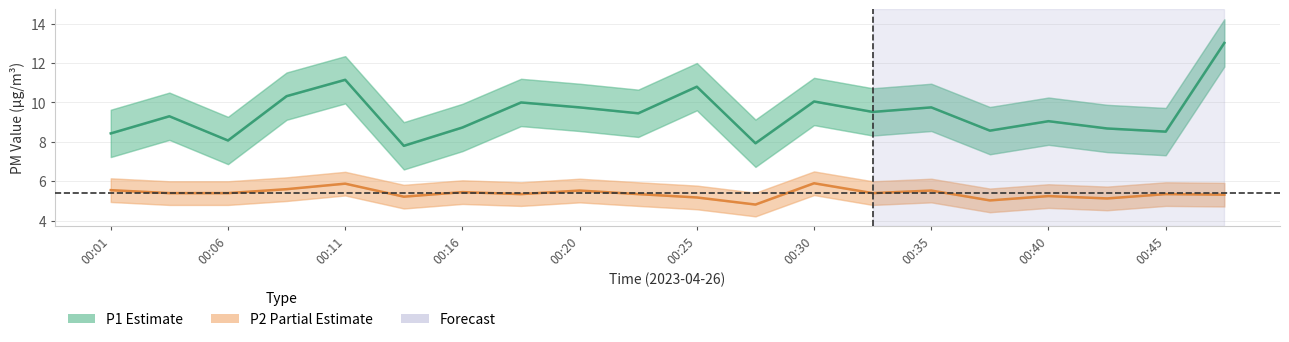

What are all the series names shown in the legend?

P1 (Estimate), P2 (Partial Estimate)